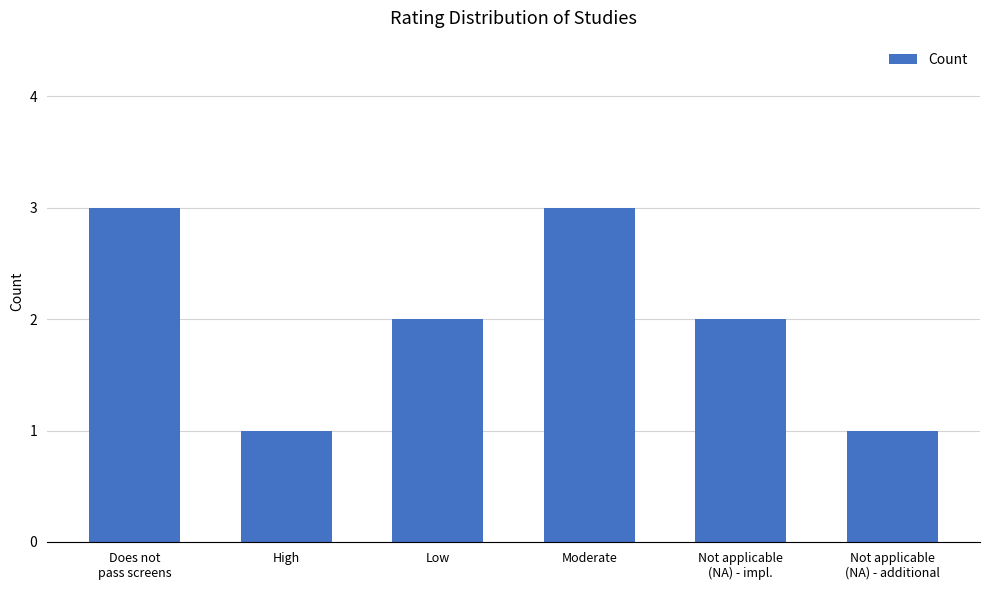

What is the sum of all values?

12